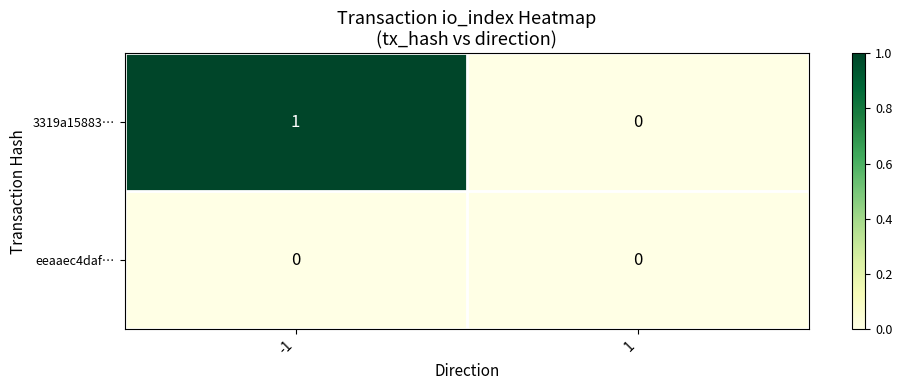

How many series are shown in this chart?

2